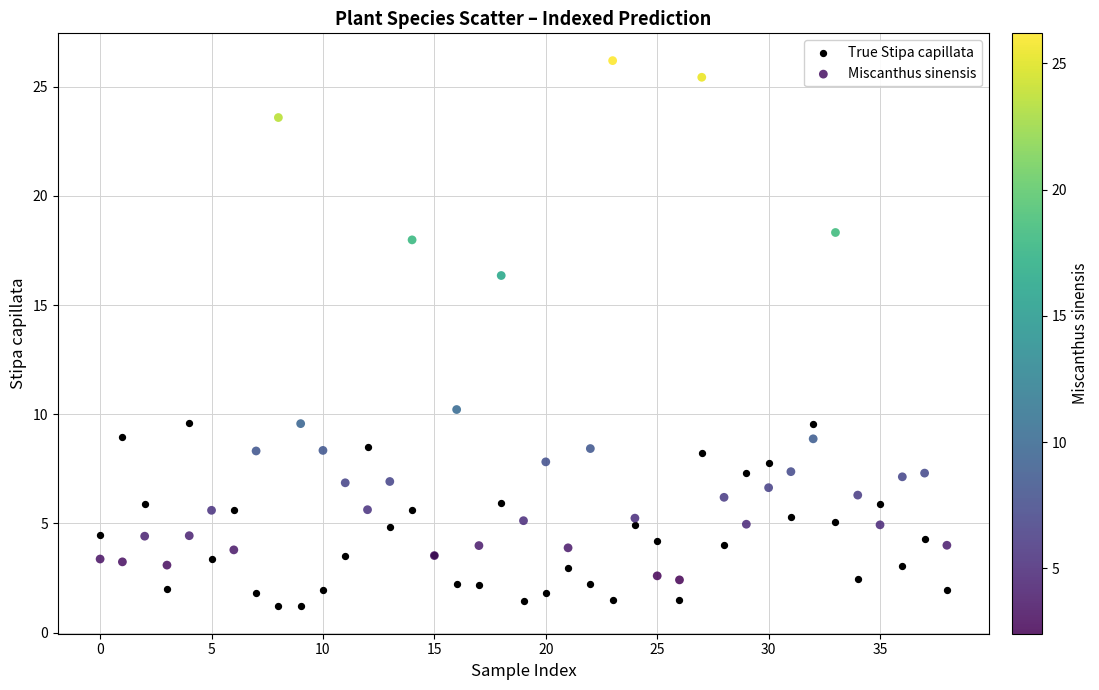

Across all series, what Y value is closest to 13?

10.2